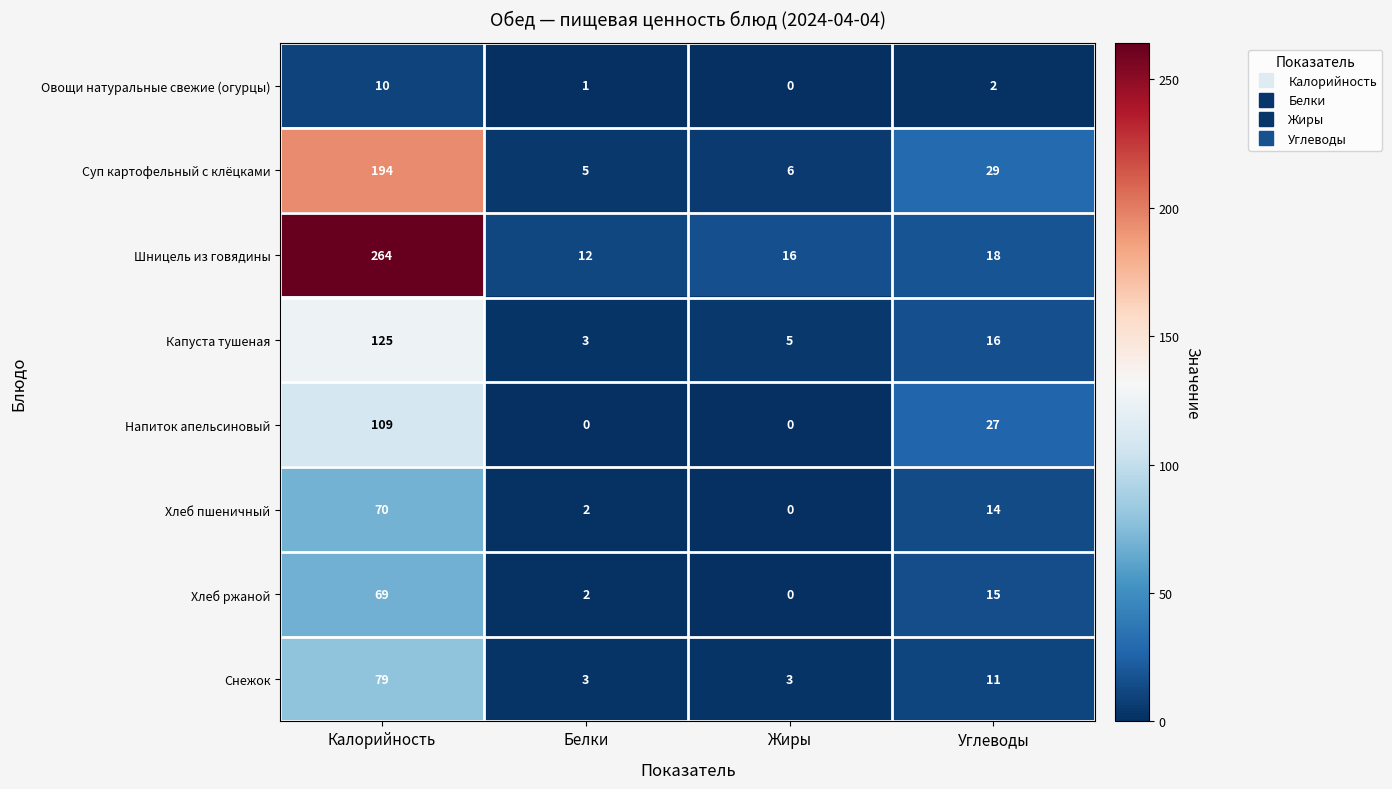

True or false: Овощи натуральные свежие (огурцы) has a value of 3 at Углеводы.

False